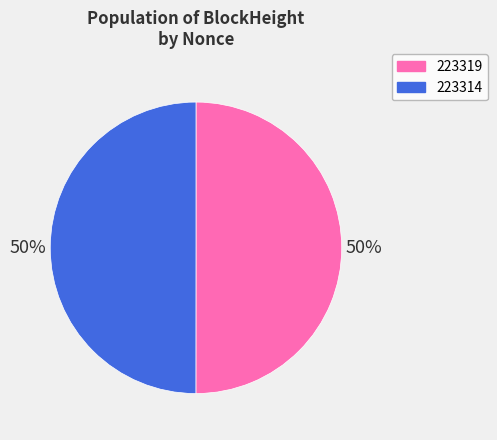

What percentage is the 223319 slice, to the nearest percent?

50%